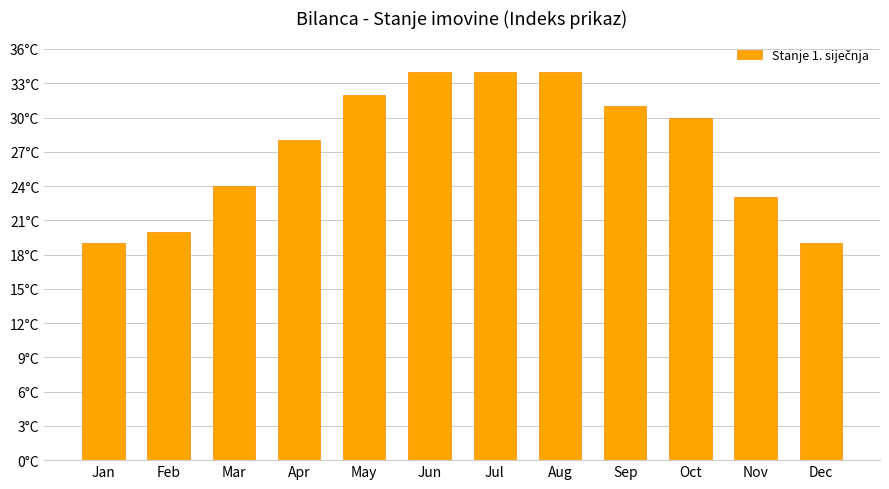

Are the bars horizontal?

No